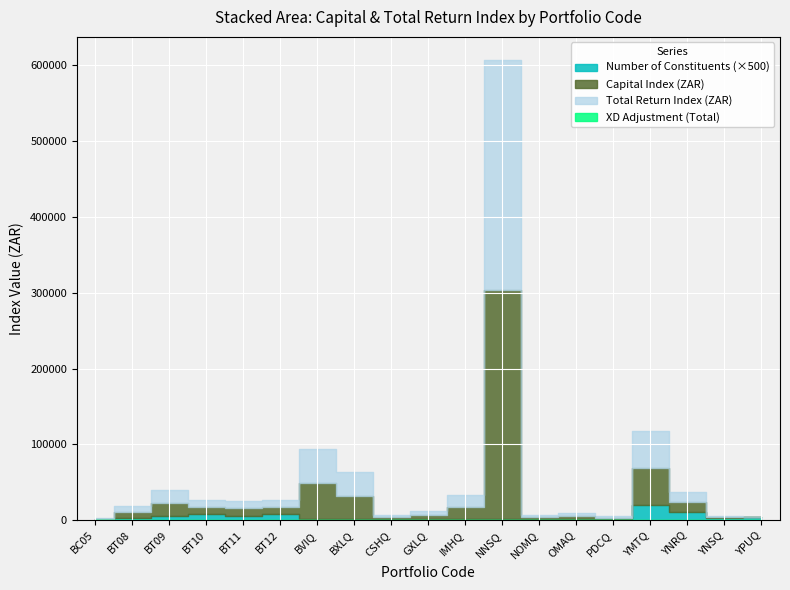

Which series has the largest total across all categories?

Capital Index (ZAR)